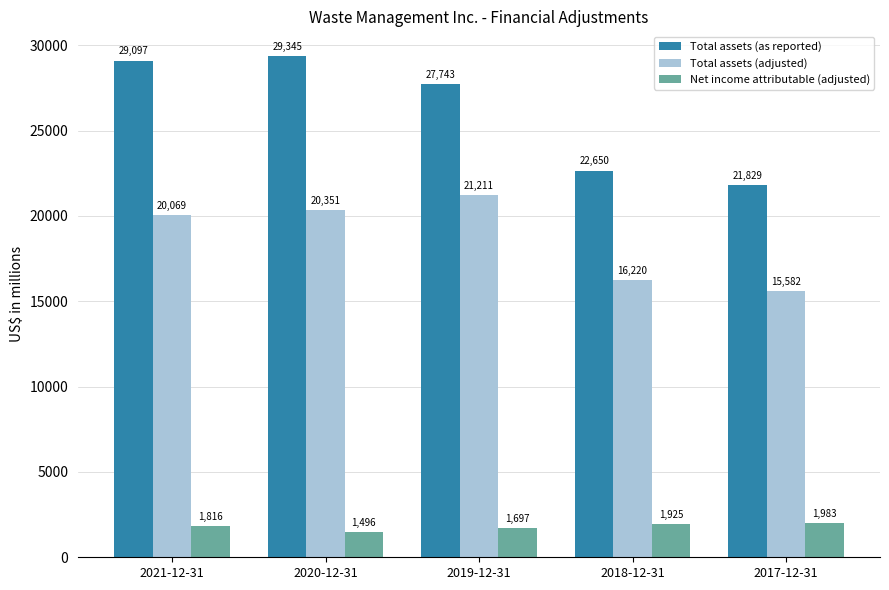

Which category has the lowest value in the Net income attributable (adjusted) series?

2020-12-31